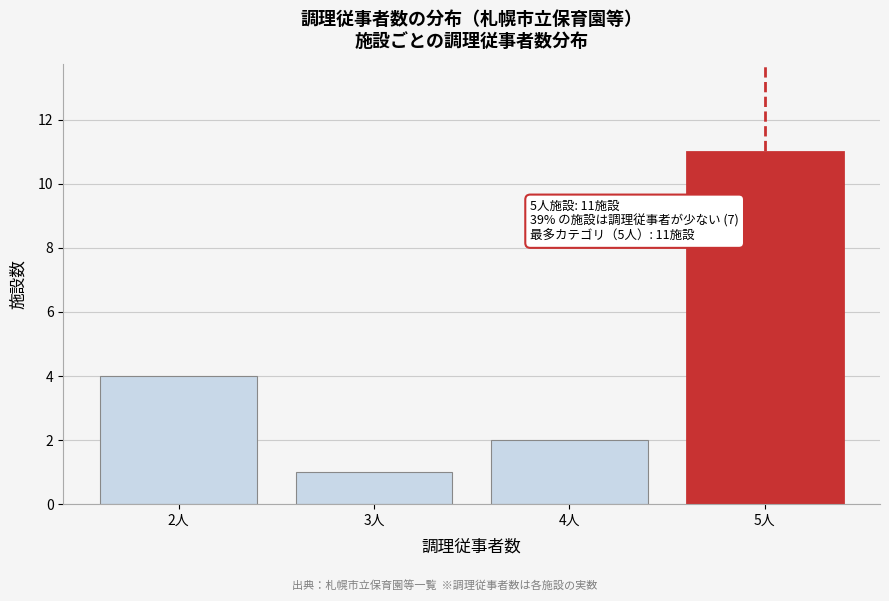

Reading left to right, transcribe all the data shown in this chart.

2人=4	3人=1	4人=2	5人=11